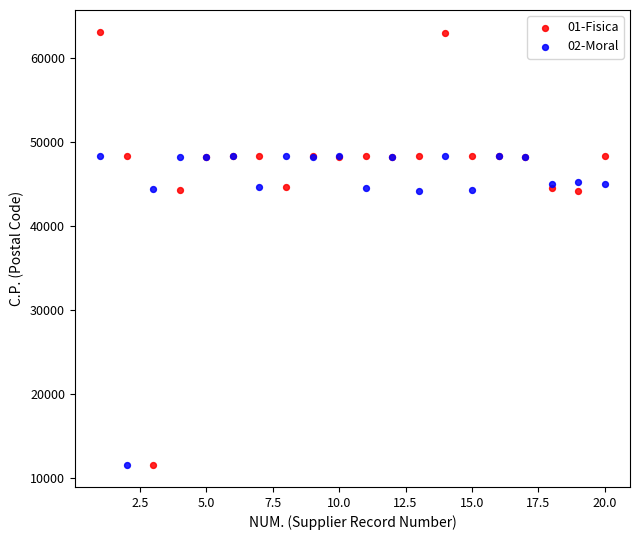

Which series reaches the maximum Y coordinate?

01-Fisica